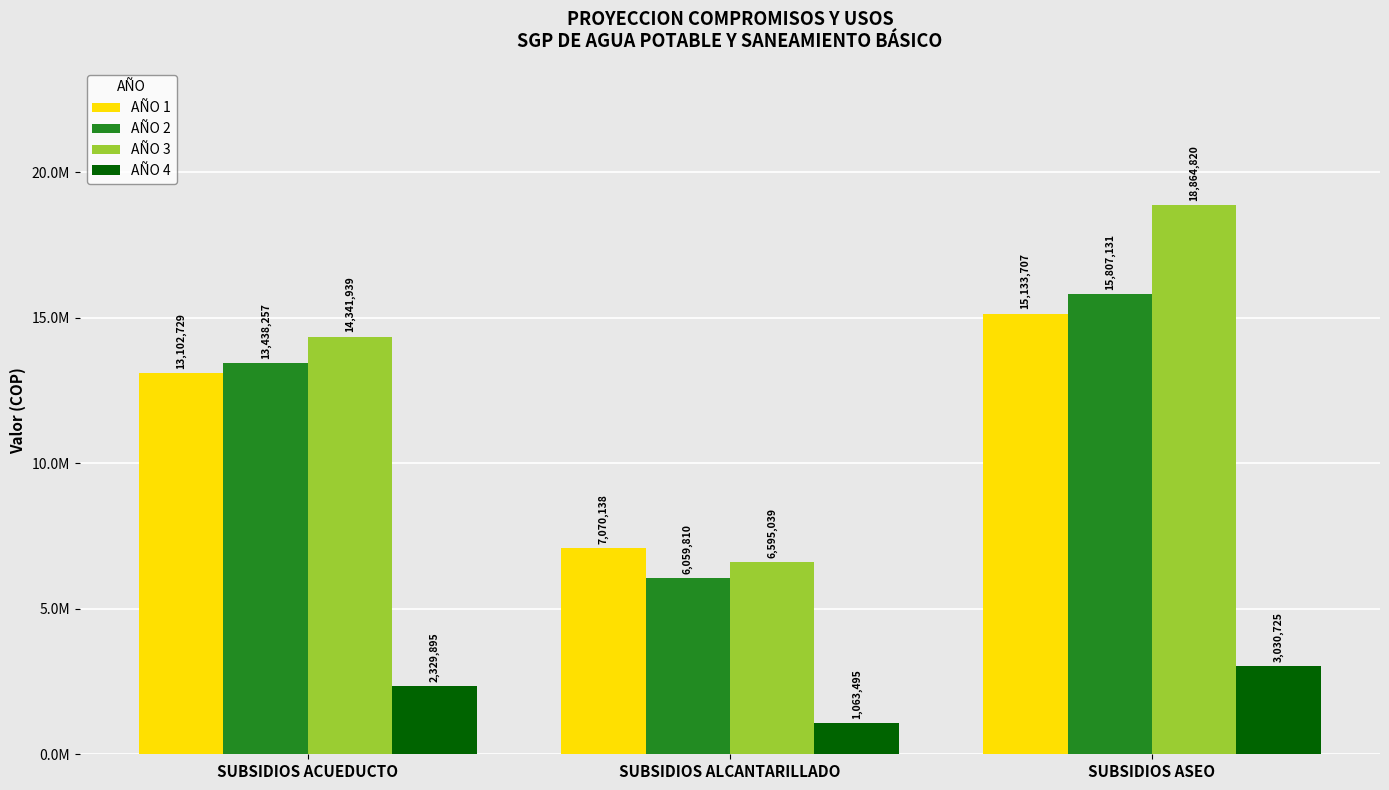

What are all the series names shown in the legend?

AÑO 1, AÑO 2, AÑO 3, AÑO 4